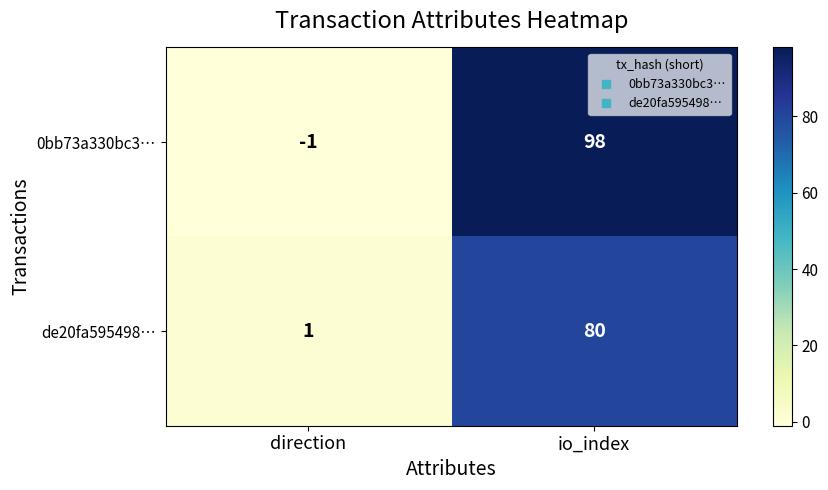

At io_index, list the series in order from smallest to largest.

de20fa595498…, 0bb73a330bc3…